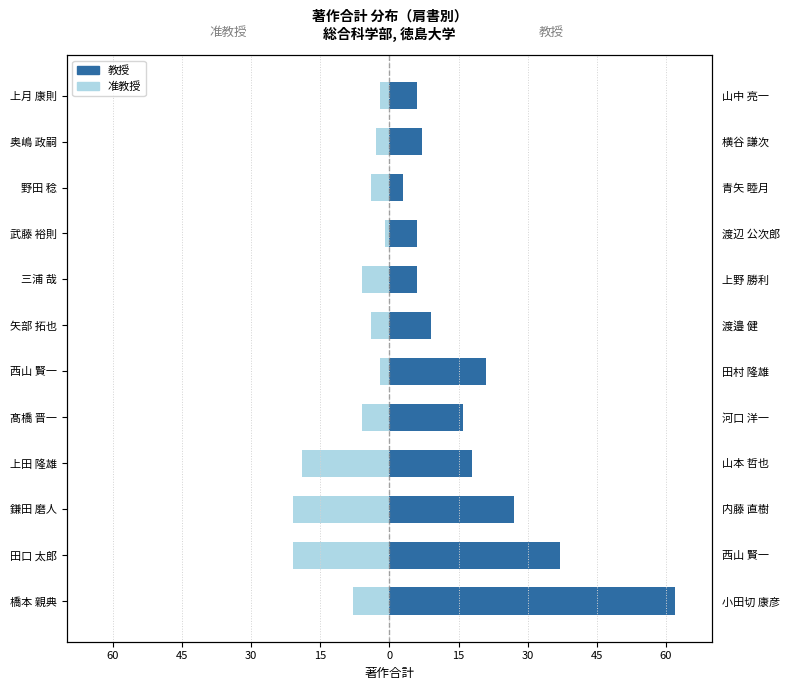

How many data points does each series have?

12